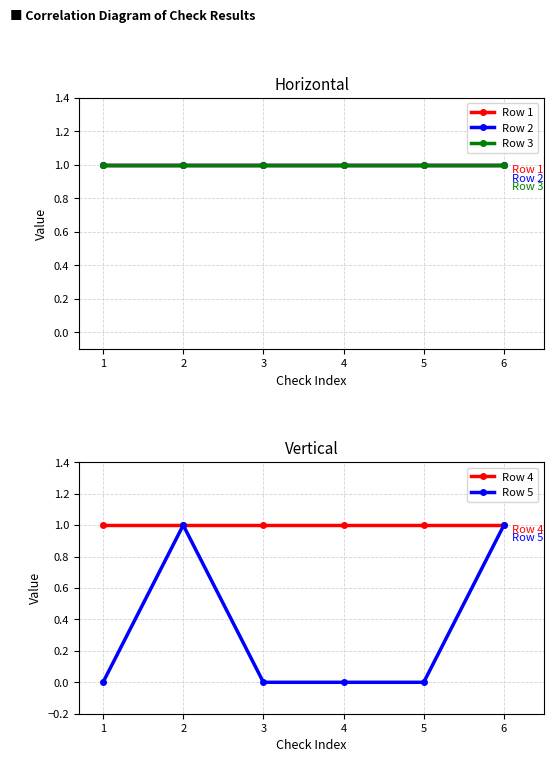

True or false: Row 3 has more than 0 interior local peaks.

False